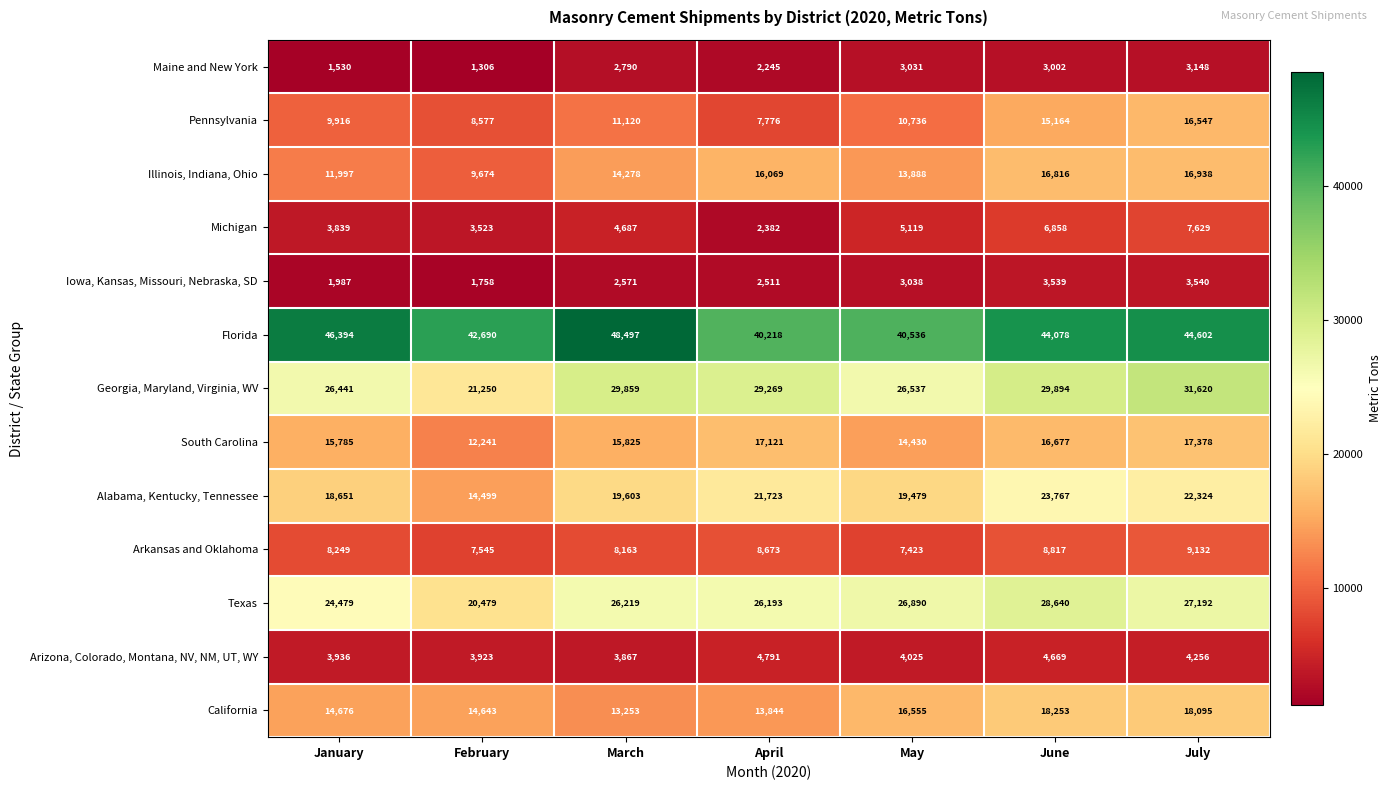

At which category is the sum across all series the highest?

July